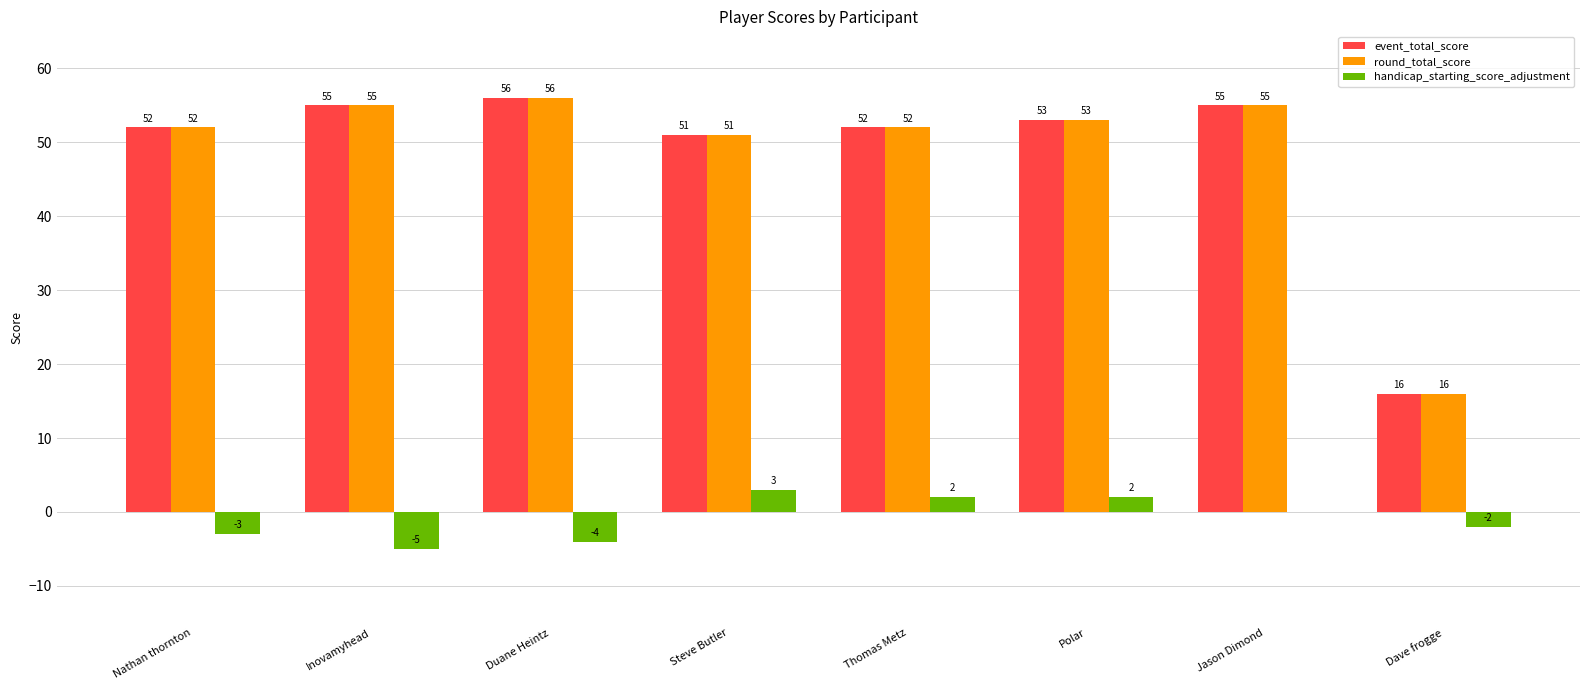

True or false: handicap_starting_score_adjustment has a value of -3 at Nathan thornton.

True